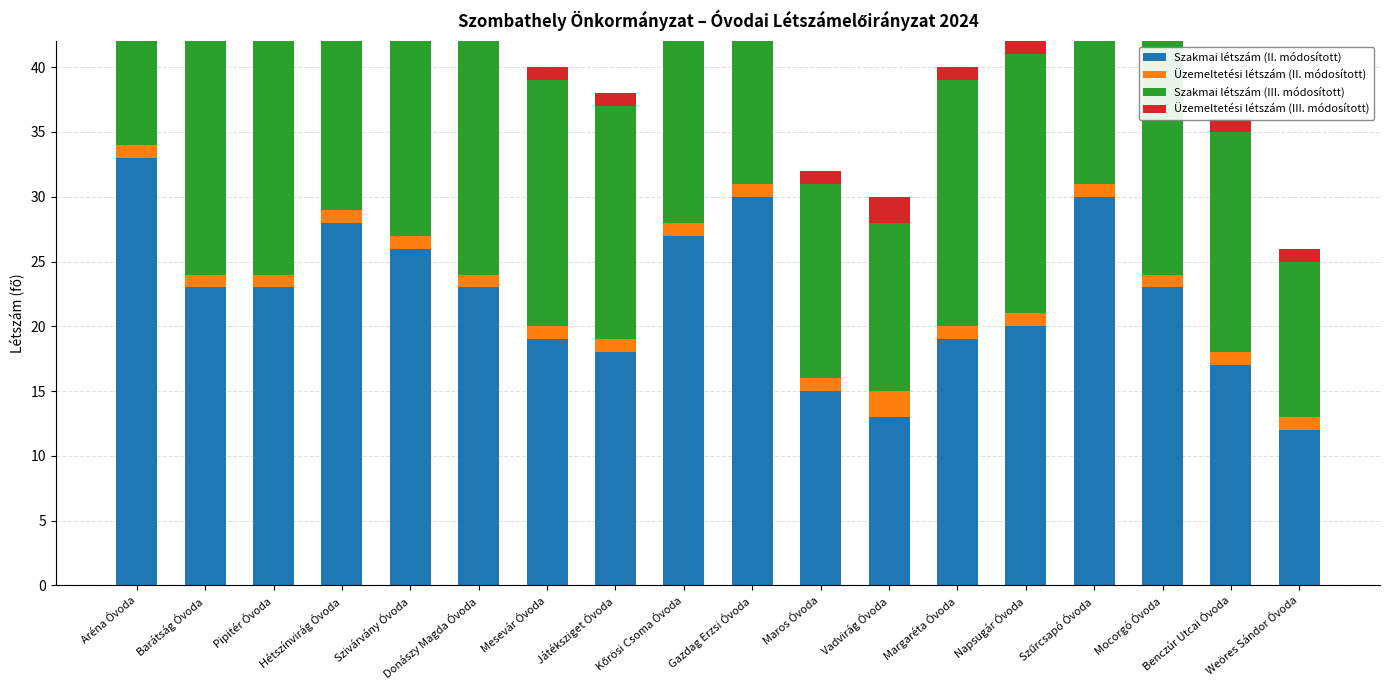

Rank the series by their maximum value, from highest to lowest.

Szakmai létszám (II. módosított), Szakmai létszám (III. módosított), Üzemeltetési létszám (II. módosított), Üzemeltetési létszám (III. módosított)